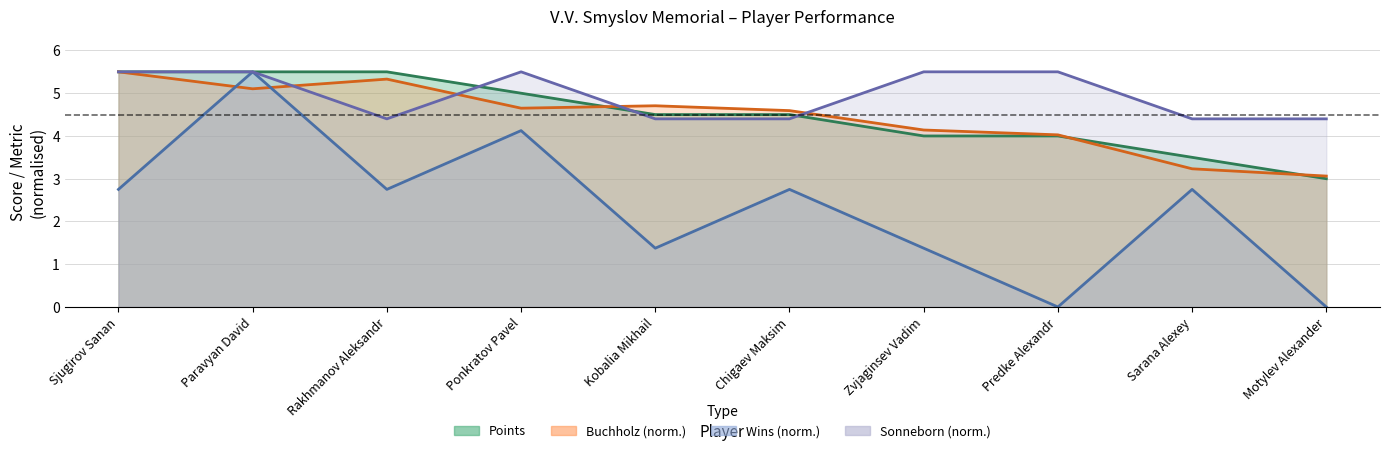

What is the spread (max minus min) of values at Zvjaginsev Vadim?

4.1